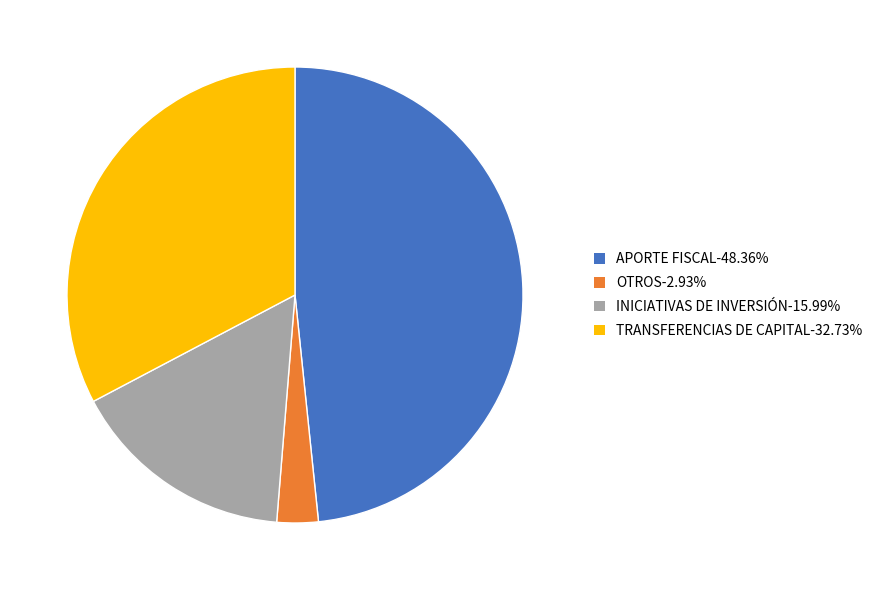

Is there a majority slice in this chart?

No